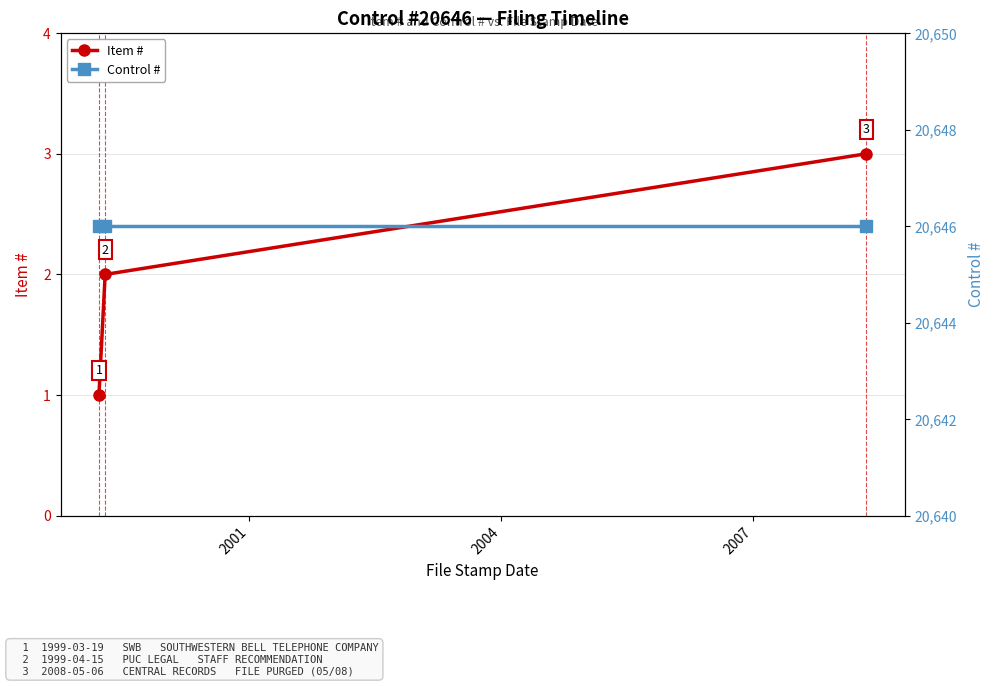

Rank the series by their maximum value, from lowest to highest.

Item #, Control #